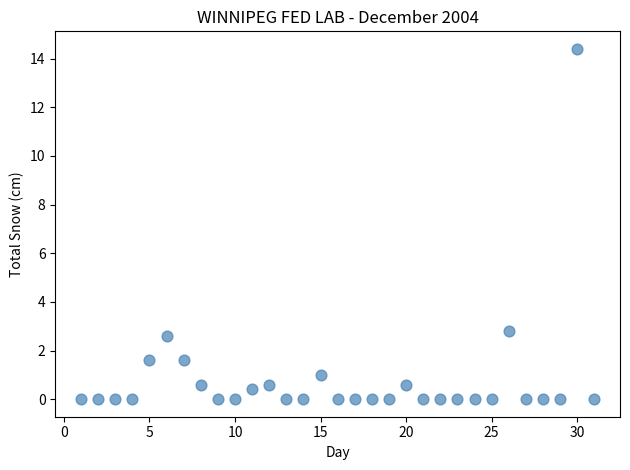

What Y value in the scatter plot is closest to 7?

2.8